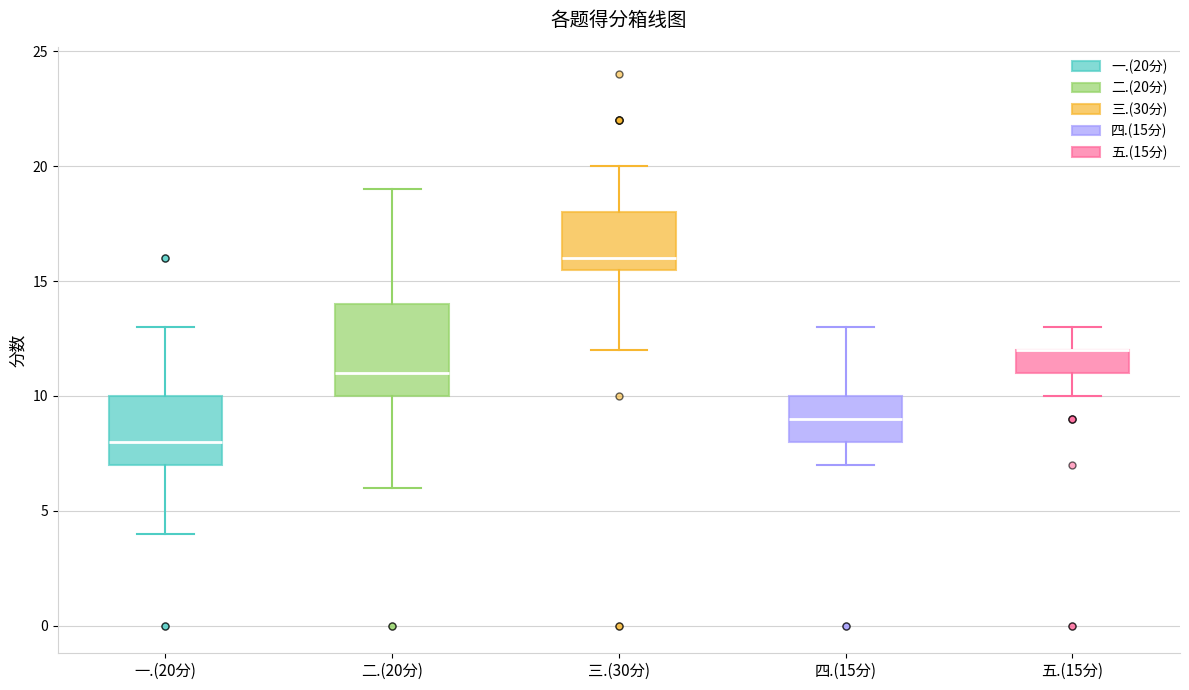

Reading left to right, read every box against the y-axis: the position of its median line, the range the box covers, and the ends of its whiskers. The values are not printed on the chart, so give them approximately, as read against the axis.

一.(20分): median 8.0, box 7.0 to 10.0, whiskers 4.0 to 13.0
二.(20分): median 11.0, box 10.0 to 14.0, whiskers 6.0 to 19.0
三.(30分): median 16.0, box 15.5 to 18.0, whiskers 12.0 to 20.0
四.(15分): median 9.0, box 8.0 to 10.0, whiskers 7.0 to 13.0
五.(15分): median 12.0 (drawn on the box's upper edge), box 11.0 to 12.0, whiskers 10.0 to 13.0